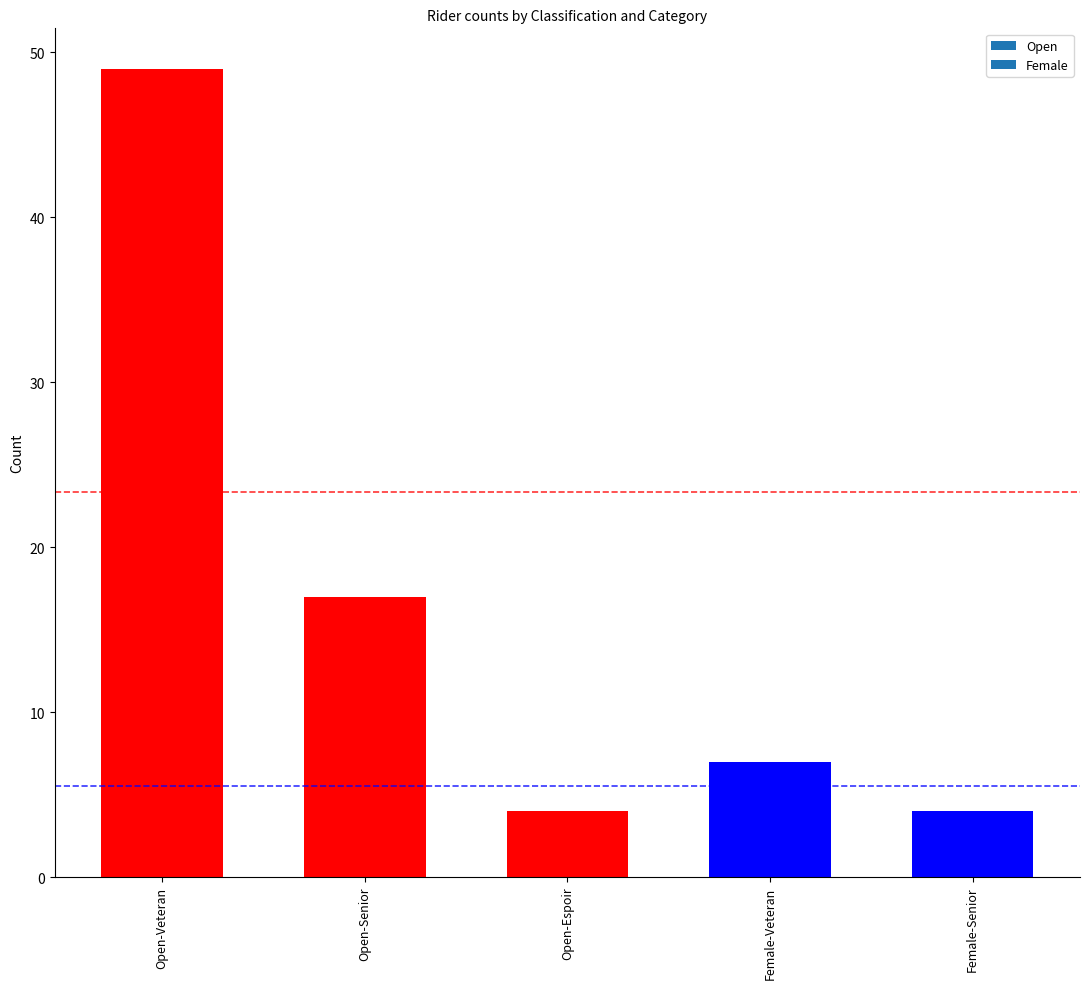

Approximately how many times larger is the value at Female-Veteran compared to Open-Senior?

0.4